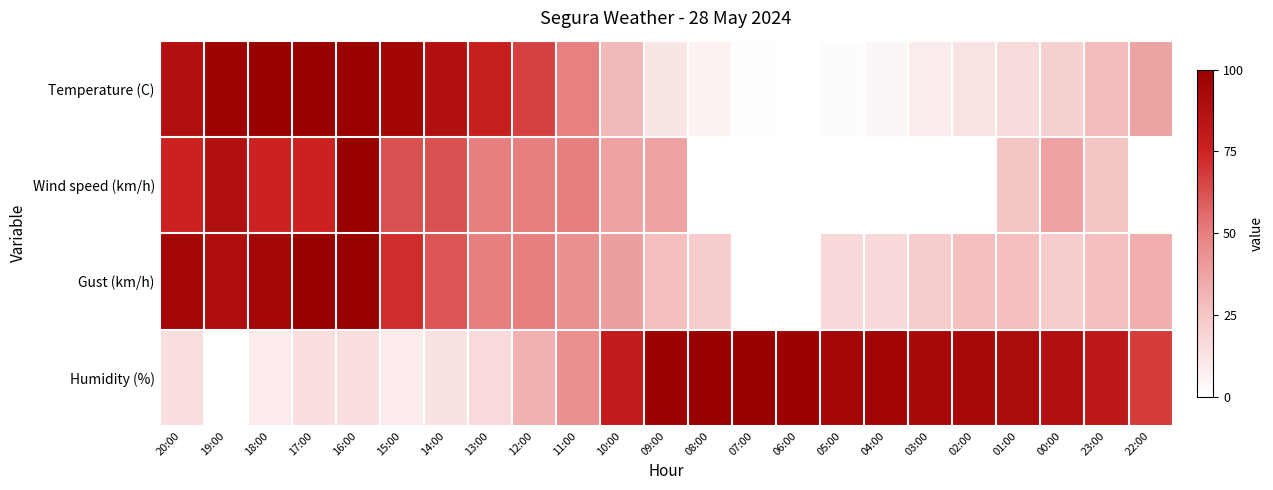

Rank the series by their maximum value, from highest to lowest.

Temperature (C), Wind speed (km/h), Gust (km/h), Humidity (%)